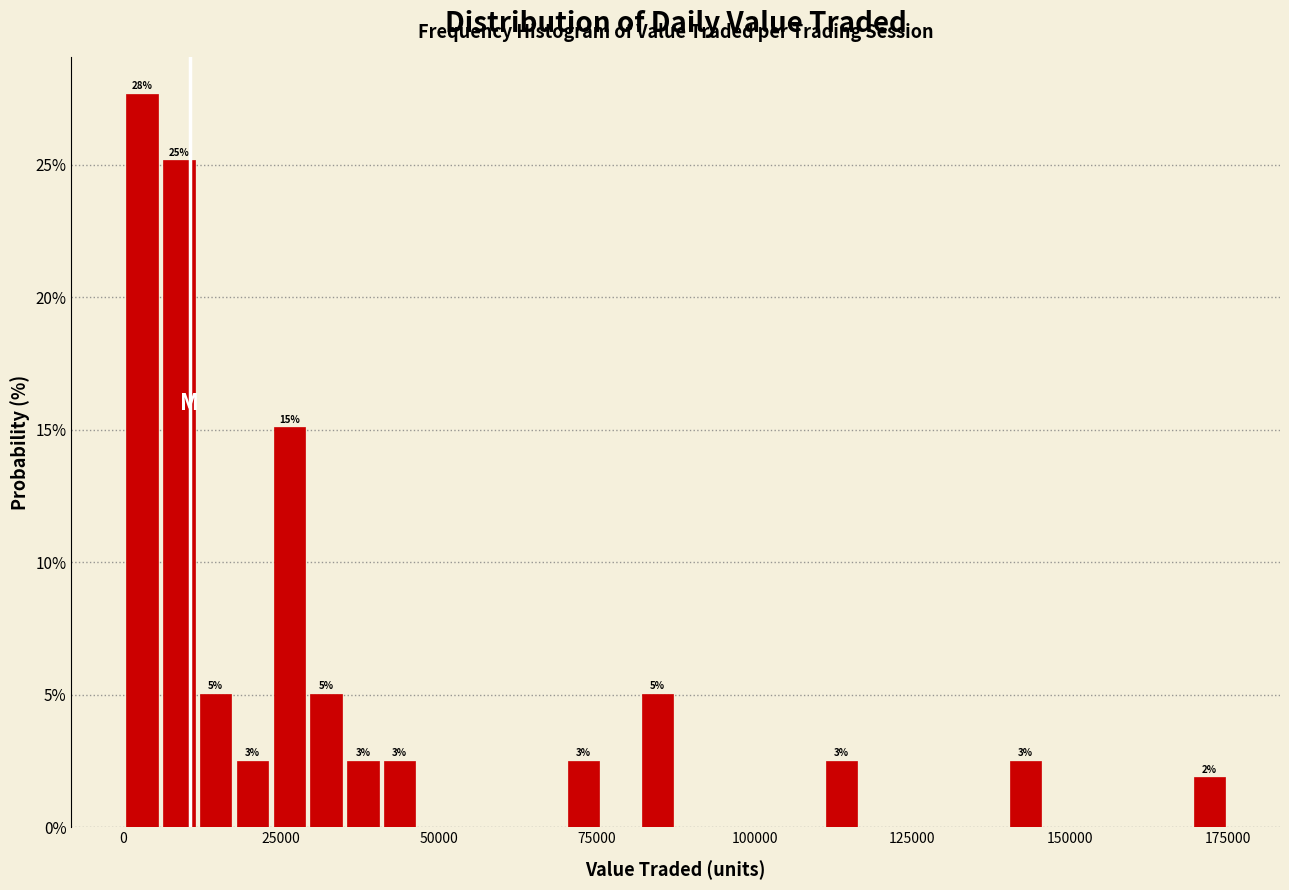

Around what value on the x-axis is the tallest bar? Give the approximate position of its centre, as read against the axis.

5000